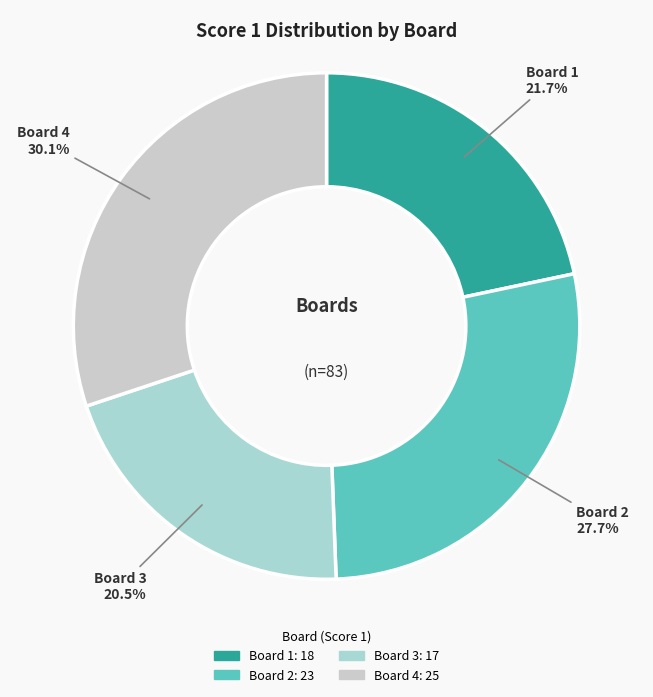

What percentage do Board 3 and Board 1 together represent?

42.2%